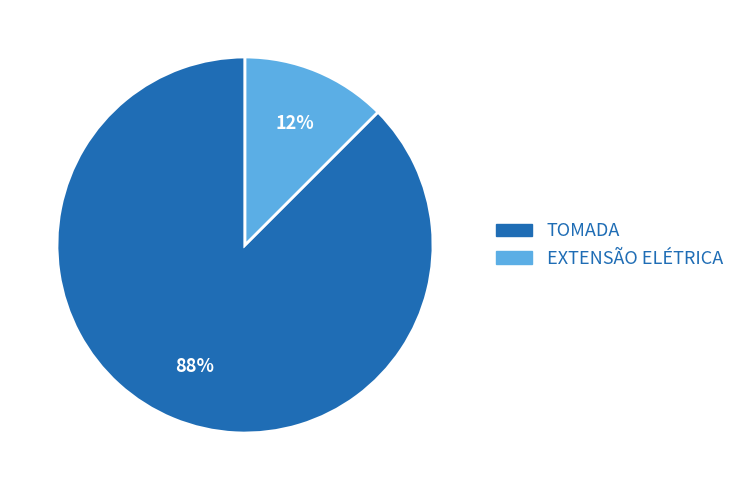

Is there a majority slice in this chart?

Yes